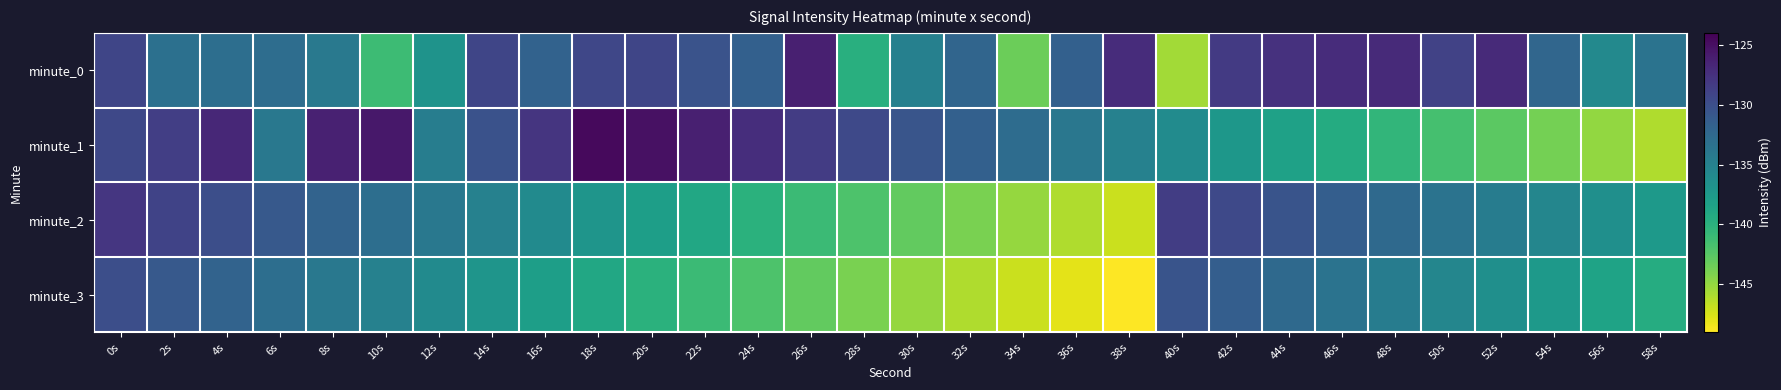

Rank the series by their average value, from lowest to highest.

minute_3, minute_2, minute_1, minute_0